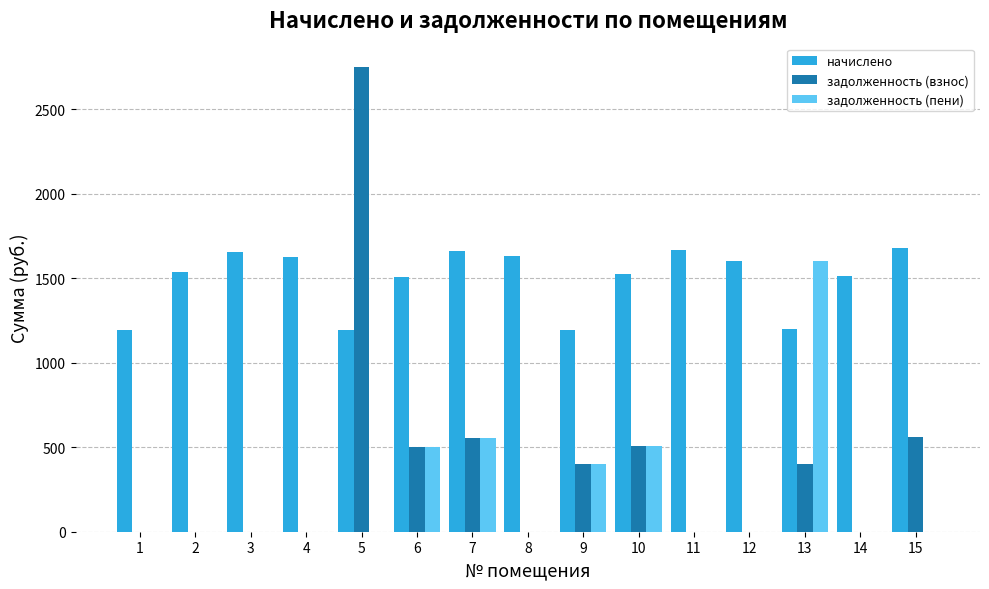

Which series has the largest total across all categories?

начислено